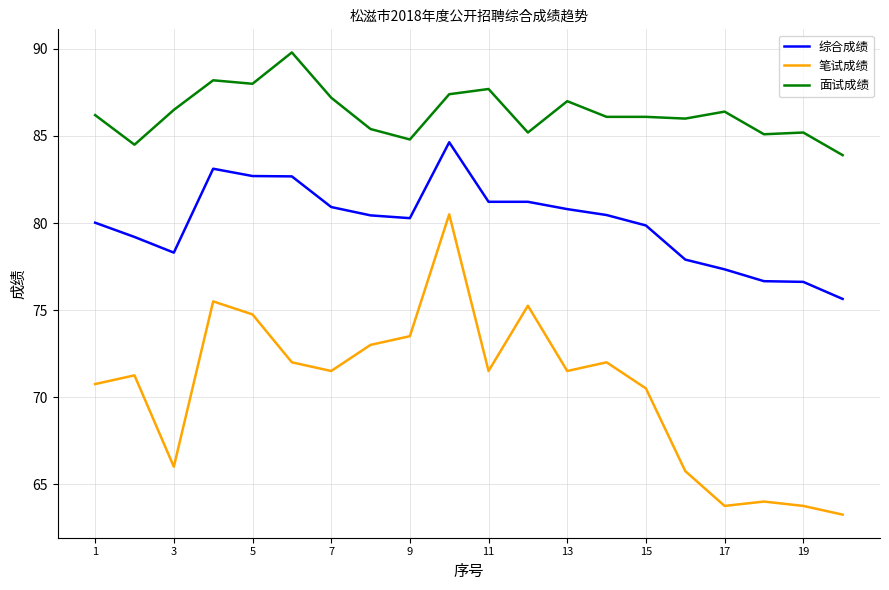

What is the lowest value of the 面试成绩 series?

83.9